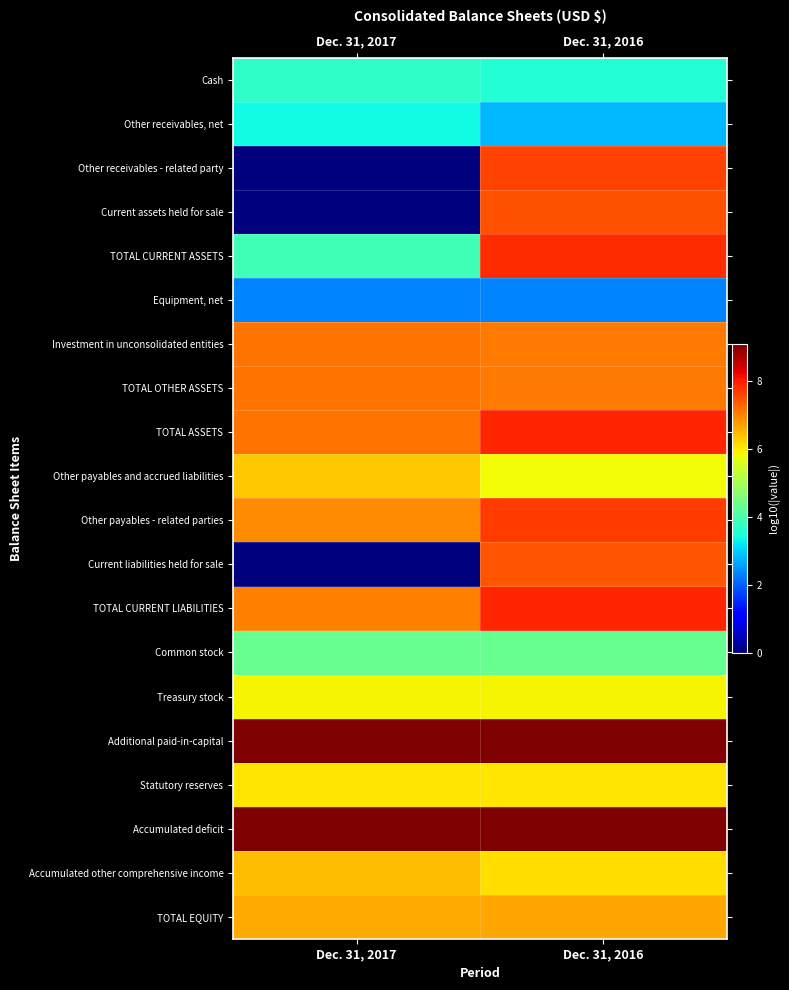

Reading left to right, extract all data points from this chart.

Cash: Dec. 31, 2017=3.7	Dec. 31, 2016=3.6
Other receivables, net: Dec. 31, 2017=3.4	Dec. 31, 2016=2.8
Other receivables - related party: Dec. 31, 2017=0.0	Dec. 31, 2016=7.6
Current assets held for sale: Dec. 31, 2017=0.0	Dec. 31, 2016=7.5
TOTAL CURRENT ASSETS: Dec. 31, 2017=3.9	Dec. 31, 2016=7.9
Equipment, net: Dec. 31, 2017=2.3	Dec. 31, 2016=2.3
Investment in unconsolidated entities: Dec. 31, 2017=7.2	Dec. 31, 2016=7.1
TOTAL OTHER ASSETS: Dec. 31, 2017=7.2	Dec. 31, 2016=7.1
TOTAL ASSETS: Dec. 31, 2017=7.2	Dec. 31, 2016=7.9
Other payables and accrued liabilities: Dec. 31, 2017=6.3	Dec. 31, 2016=5.9
Other payables - related parties: Dec. 31, 2017=6.9	Dec. 31, 2016=7.7
Current liabilities held for sale: Dec. 31, 2017=0.0	Dec. 31, 2016=7.5
TOTAL CURRENT LIABILITIES: Dec. 31, 2017=7.0	Dec. 31, 2016=7.9
Common stock: Dec. 31, 2017=4.3	Dec. 31, 2016=4.3
Treasury stock: Dec. 31, 2017=5.9	Dec. 31, 2016=5.9
Additional paid-in-capital: Dec. 31, 2017=9.1	Dec. 31, 2016=9.1
Statutory reserves: Dec. 31, 2017=6.0	Dec. 31, 2016=6.0
Accumulated deficit: Dec. 31, 2017=9.1	Dec. 31, 2016=9.1
Accumulated other comprehensive income: Dec. 31, 2017=6.5	Dec. 31, 2016=6.1
TOTAL EQUITY: Dec. 31, 2017=6.6	Dec. 31, 2016=6.7